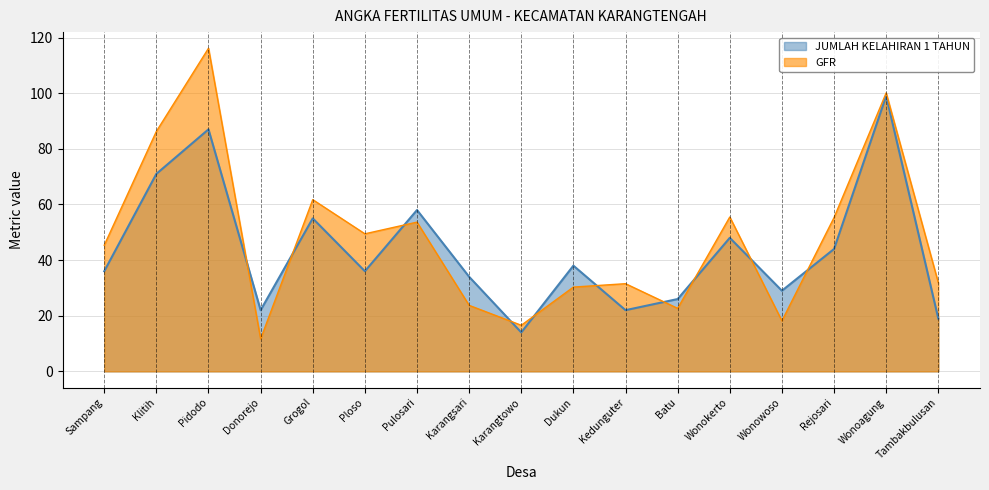

Rank the series by their average value, from lowest to highest.

JUMLAH KELAHIRAN 1 TAHUN, GFR